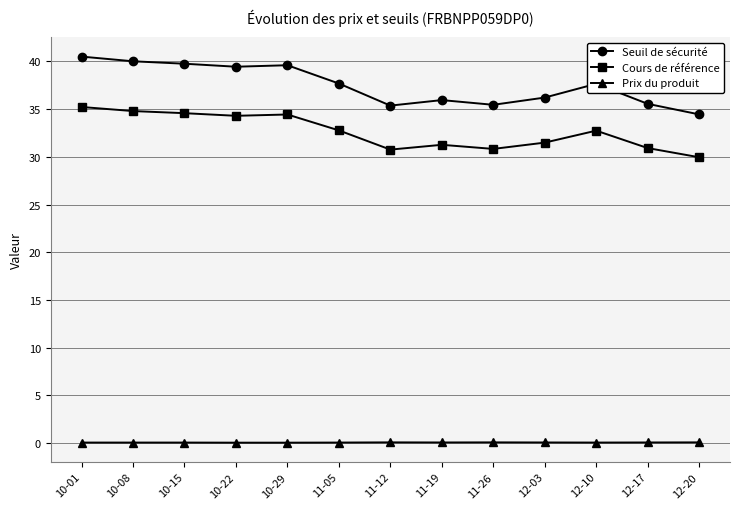

Read the Cours de référence value at 10-15.

34.6